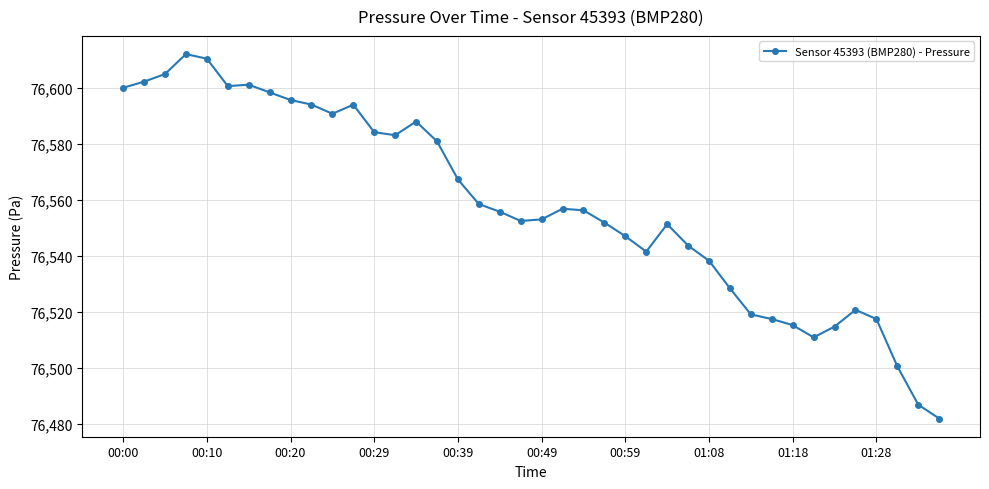

True or false: the data has more than 2 interior local peaks.

True